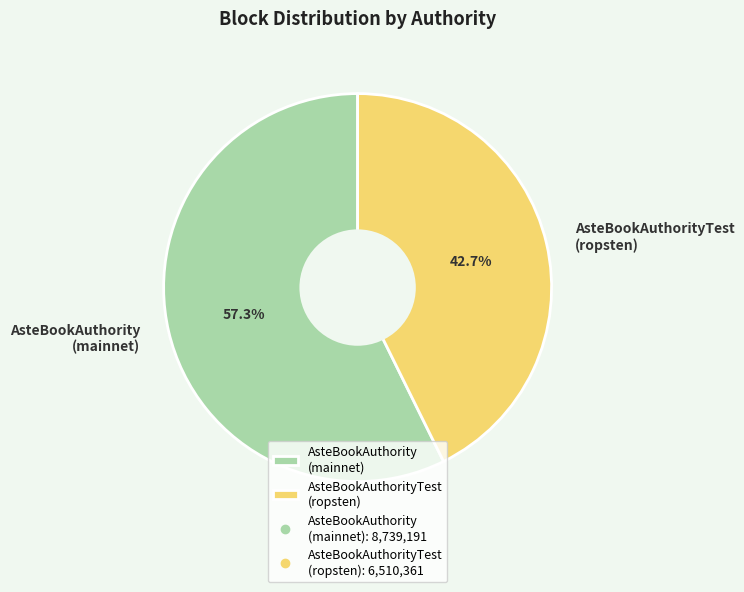

Which category accounts for the majority?

AsteBookAuthority (mainnet)